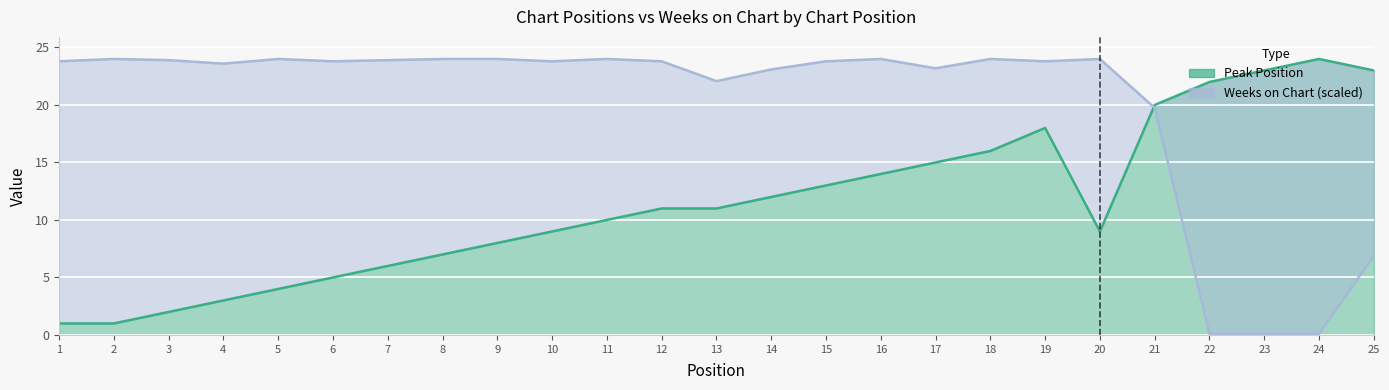

Where is the first local maximum for Peak Position?

19